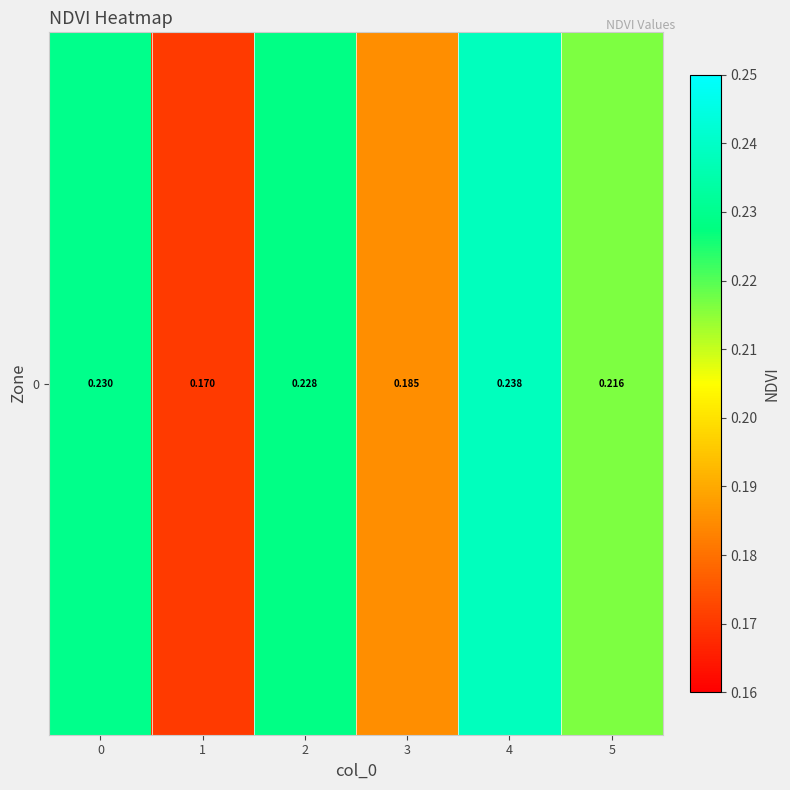

Where is the data nearest to the value 0?

1